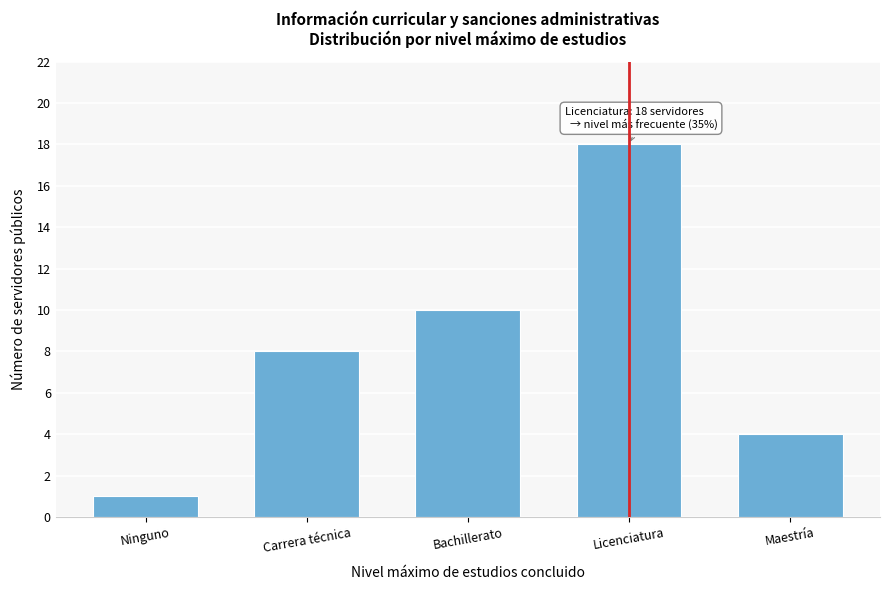

Reading left to right, extract all data points from this chart.

Ninguno=1	Carrera técnica=8	Bachillerato=10	Licenciatura=18	Maestría=4